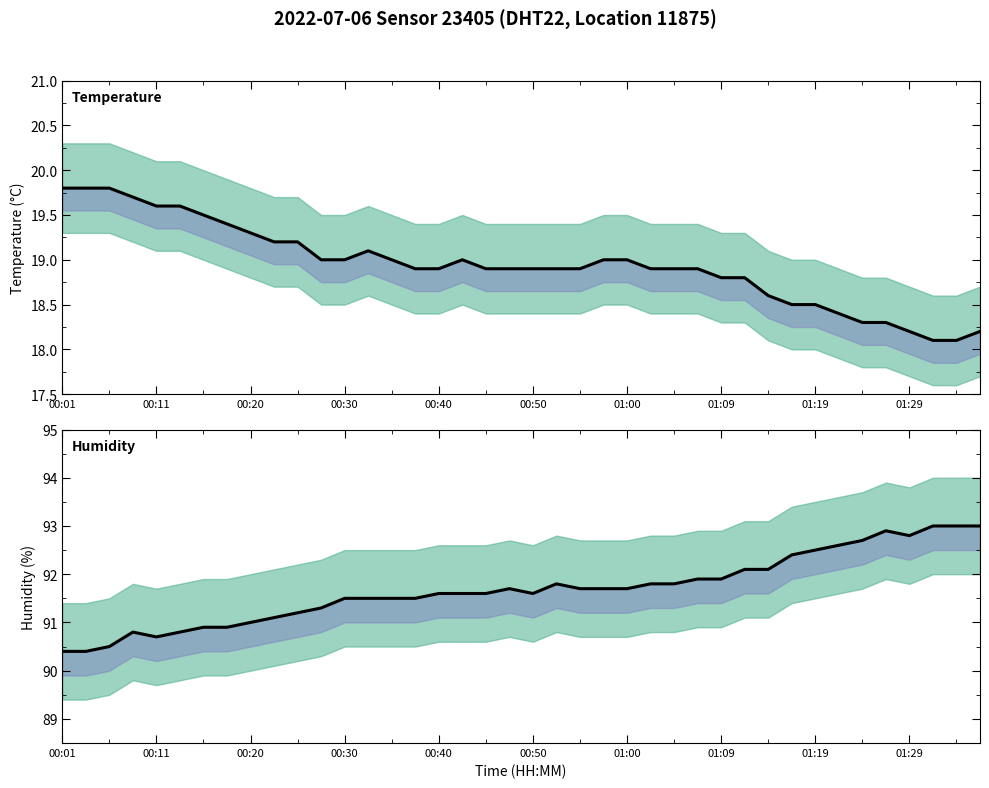

Does the chart have visible grid lines?

No